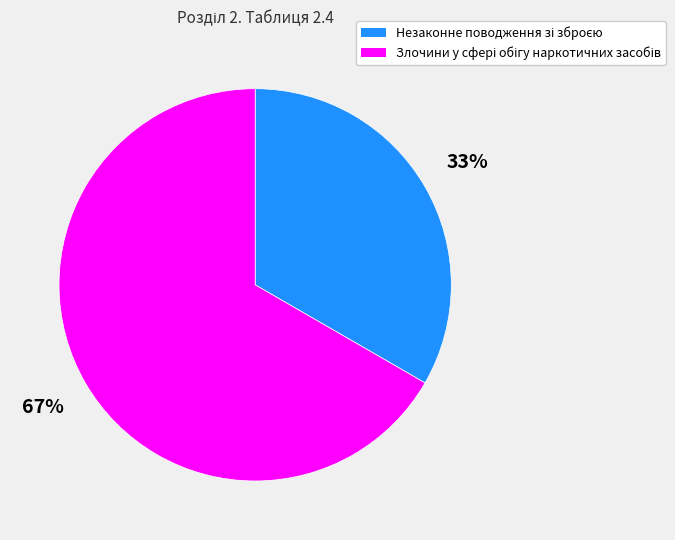

To the nearest percent, what is the average slice percentage?

50%